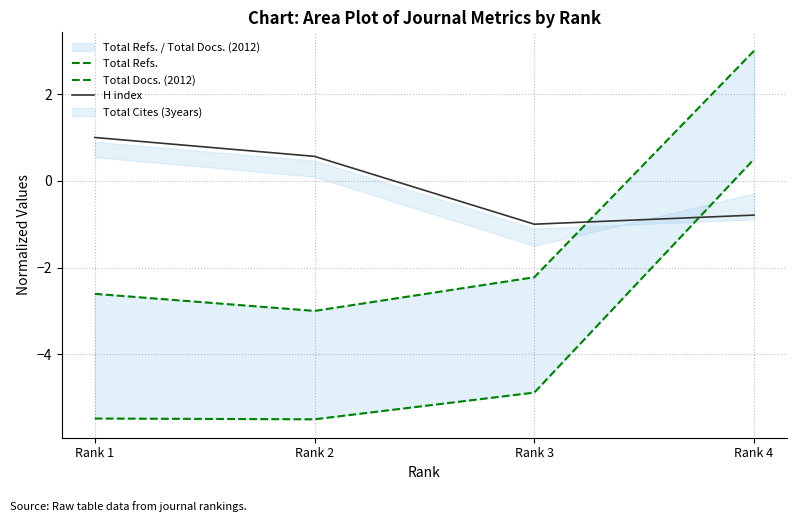

How many categories are shown in the chart?

4